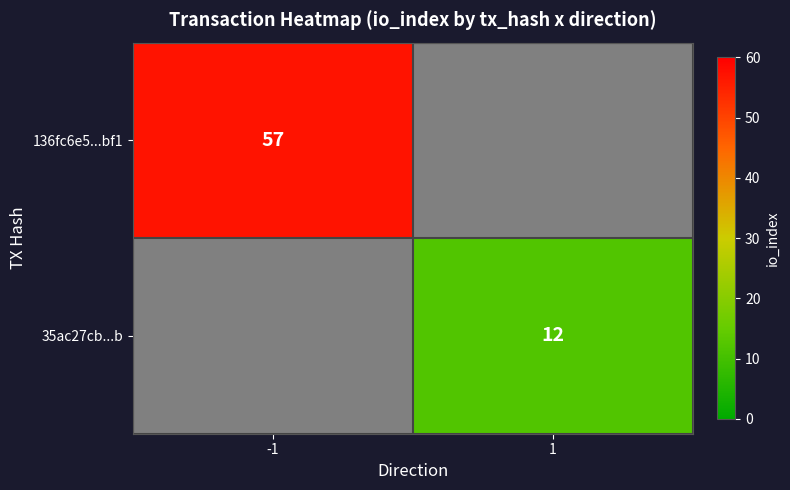

True or false: 136fc6e5...bf1 has a value of 32.8 at -1.

False